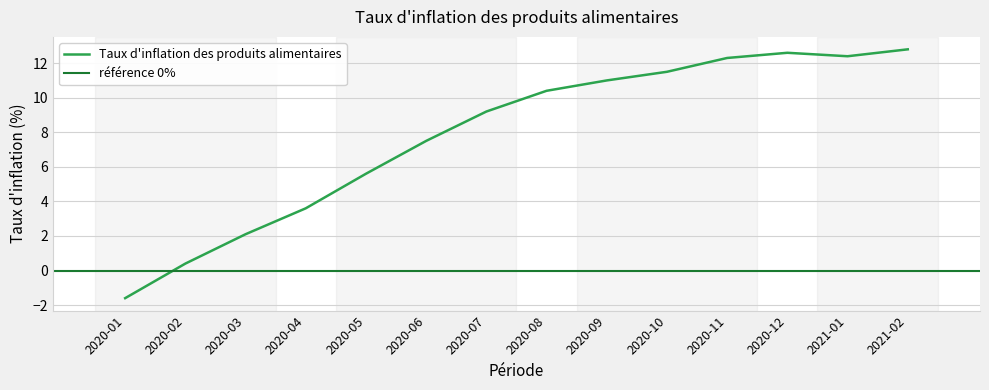

Reading left to right, what are all the values shown in this chart?

-1.6	0.4	2.1	3.6	5.6	7.5	9.2	10.4	11.0	11.5	12.3	12.6	12.4	12.8